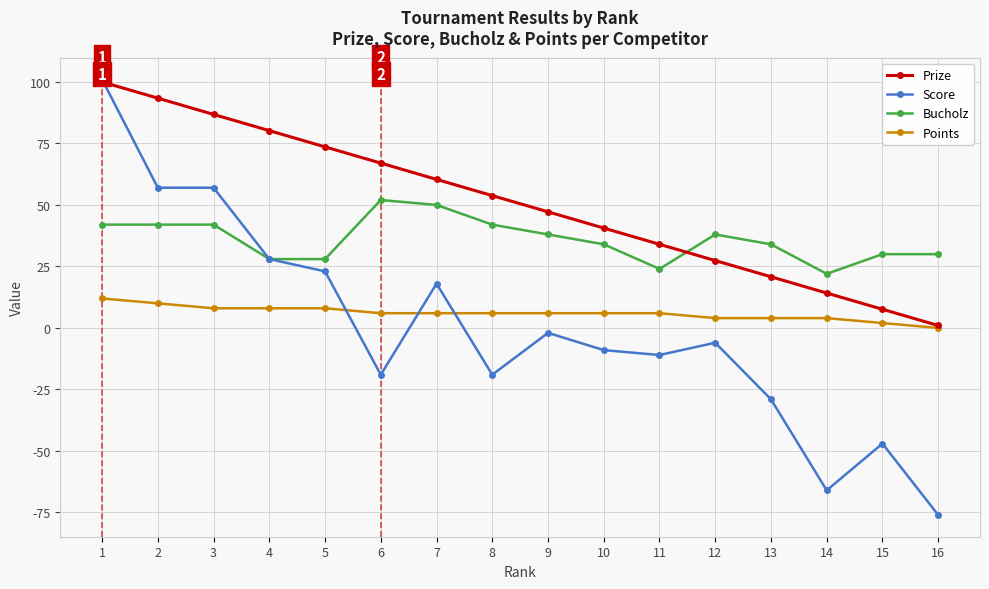

Which series changed the most between 2 and 16?

Score